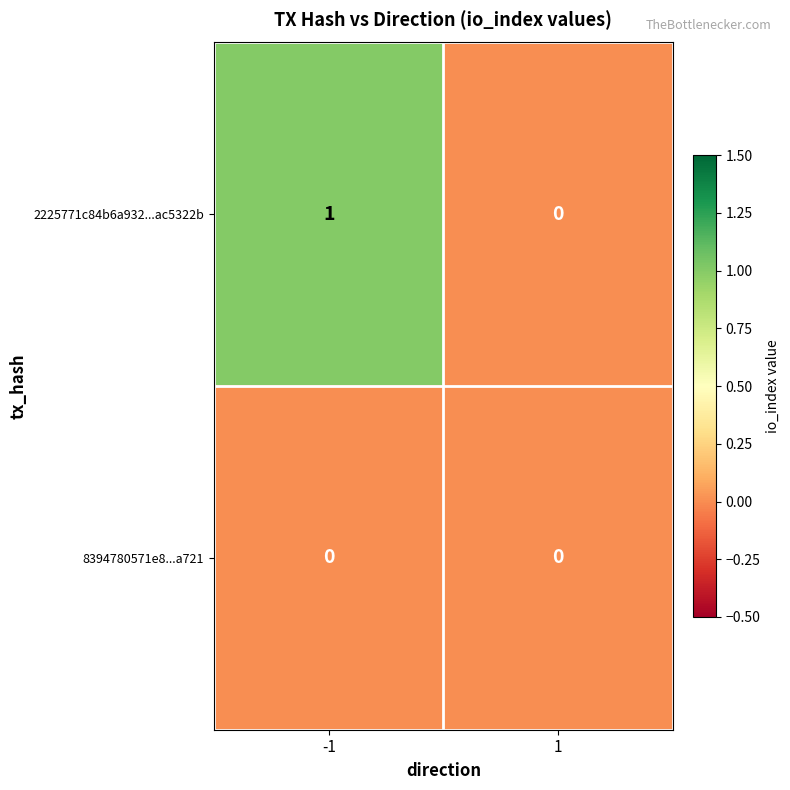

Which series has the widest spread of values?

2225771c84b6a932...ac5322b